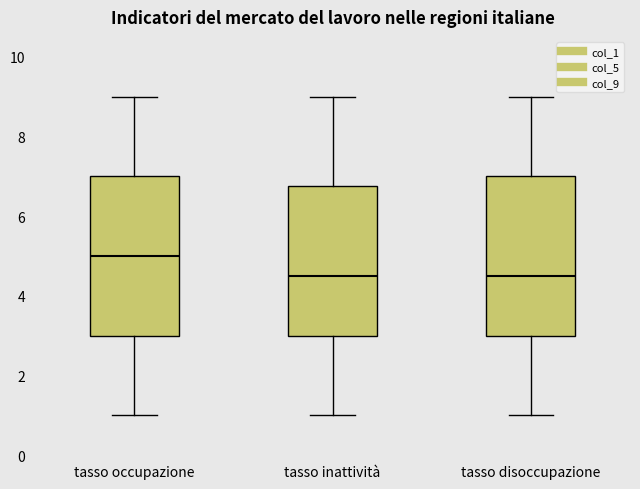

Reading left to right, transcribe this box plot: for each box, give where its median line is, the range the box spans, and where its two whiskers end, as read against the y-axis. The values are not printed on the chart, so give them approximately, as read against the axis.

tasso occupazione: median 5.0, box 3.0 to 7.0, whiskers 1.0 to 9.0
tasso inattività: median 4.6, box 3.0 to 6.8, whiskers 1.0 to 9.0
tasso disoccupazione: median 4.6, box 3.0 to 7.0, whiskers 1.0 to 9.0